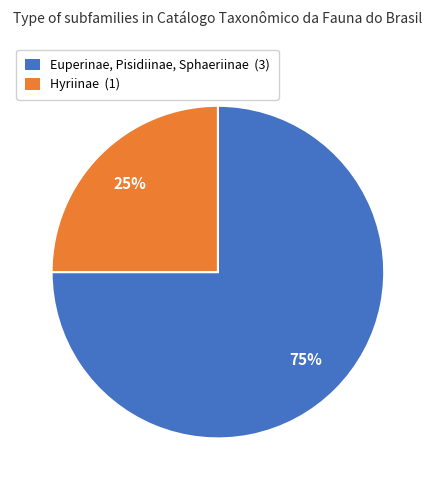

How many slices are in this pie chart?

2